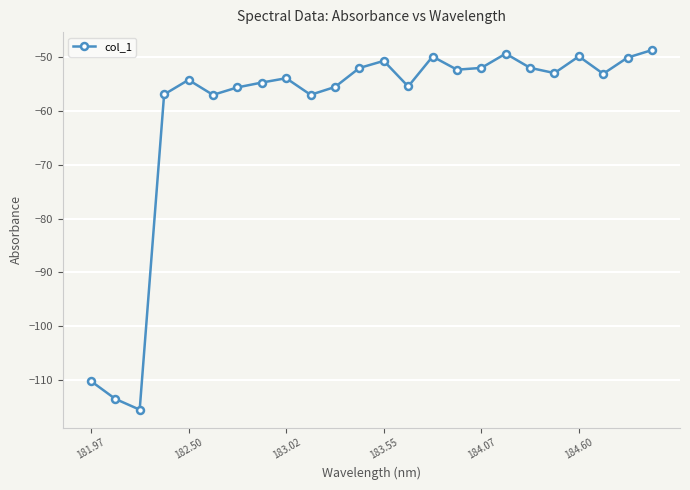

What is the minimum value shown in the chart?

-115.6